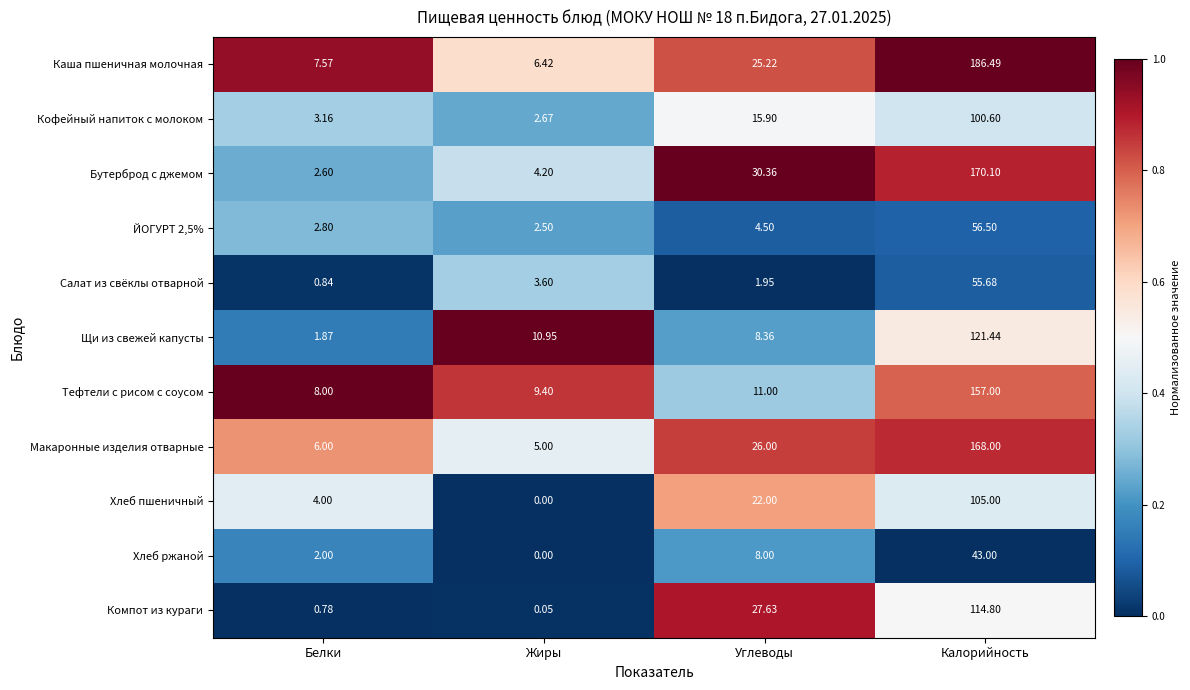

At which label is Бутерброд с джемом closest to 86?

Углеводы